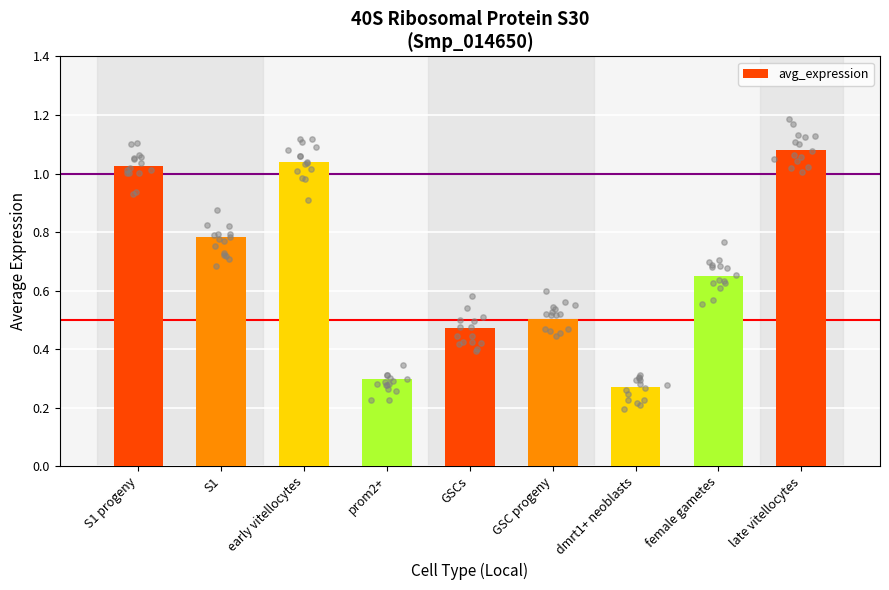

What is the ratio of the value at S1 to the value at early vitellocytes?

0.8